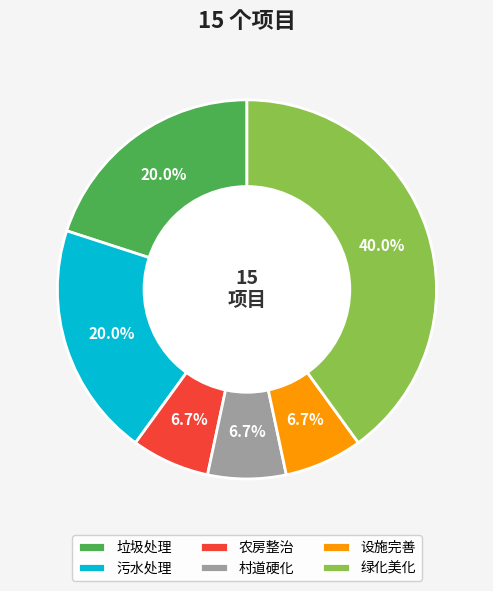

Is 污水处理 the majority of the pie?

No